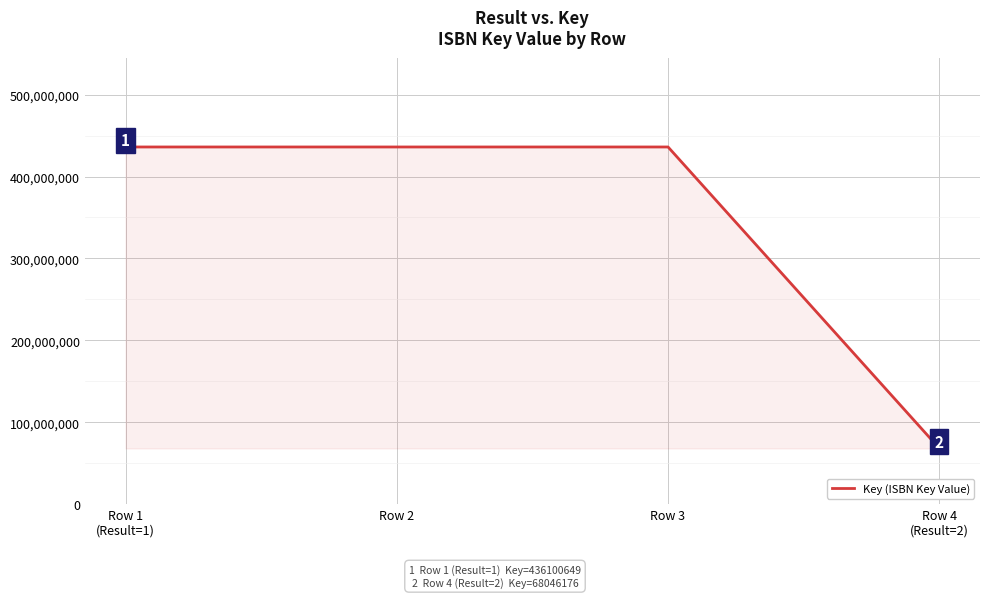

What is the greatest value displayed?

436100649